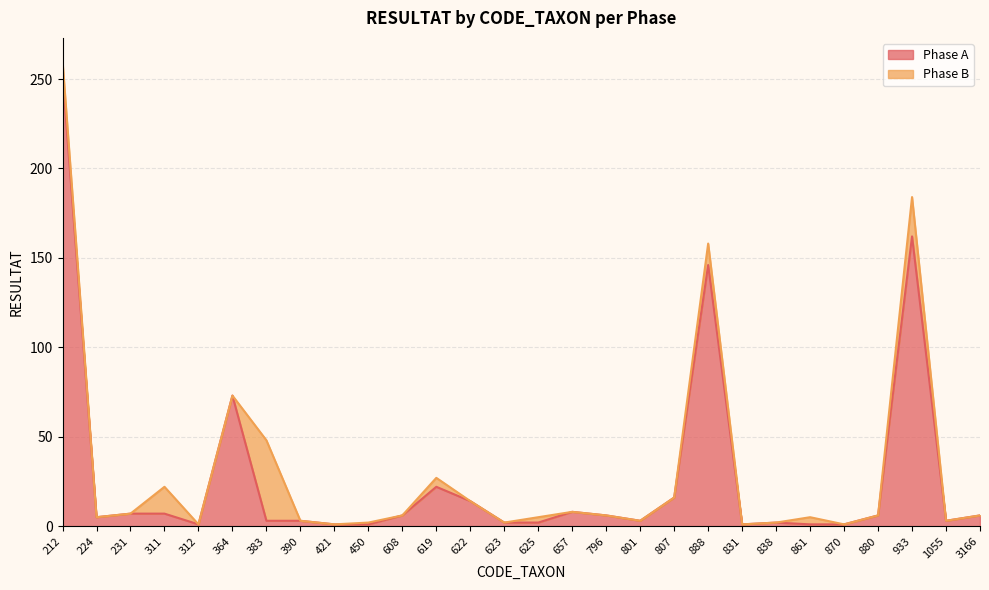

What is the average value?

27